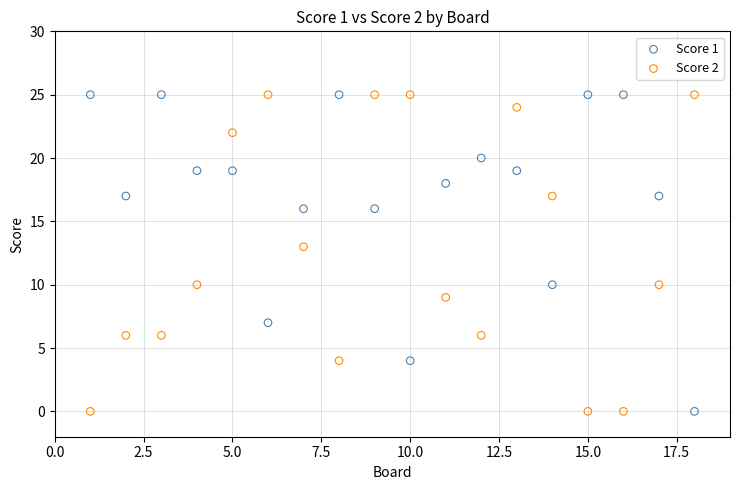

Across all series, what Y value is closest to 12?

13